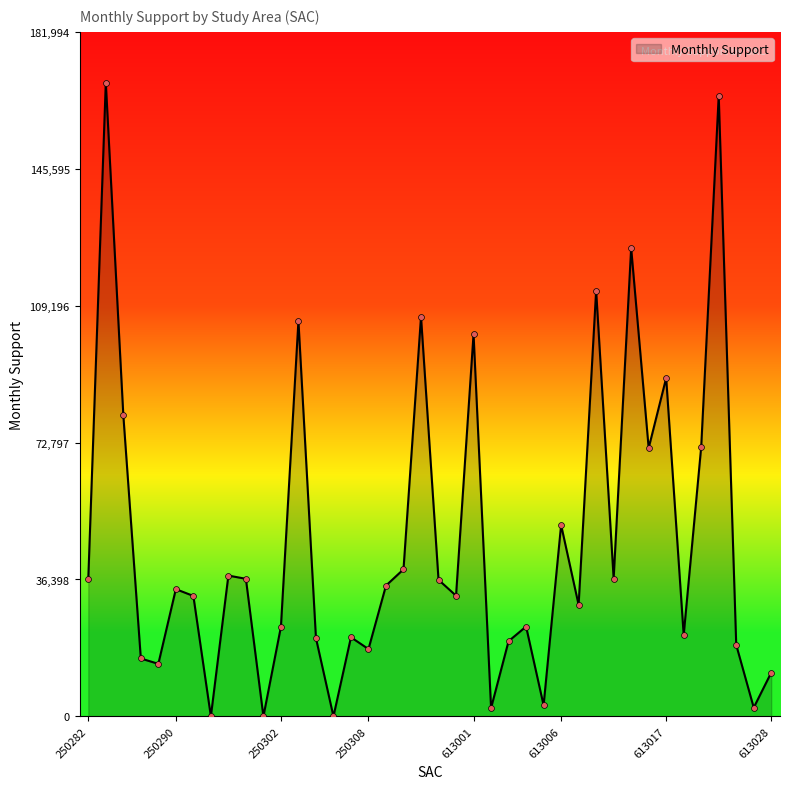

What is the maximum value shown in the chart?

168513